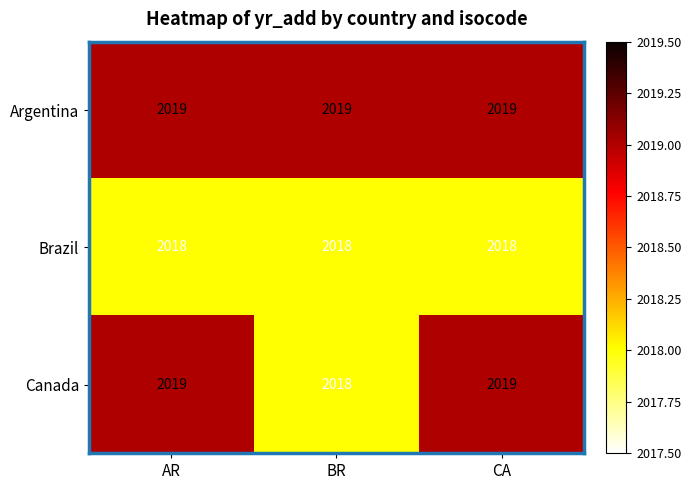

List the series in order of their overall mean, highest first.

Argentina, Canada, Brazil